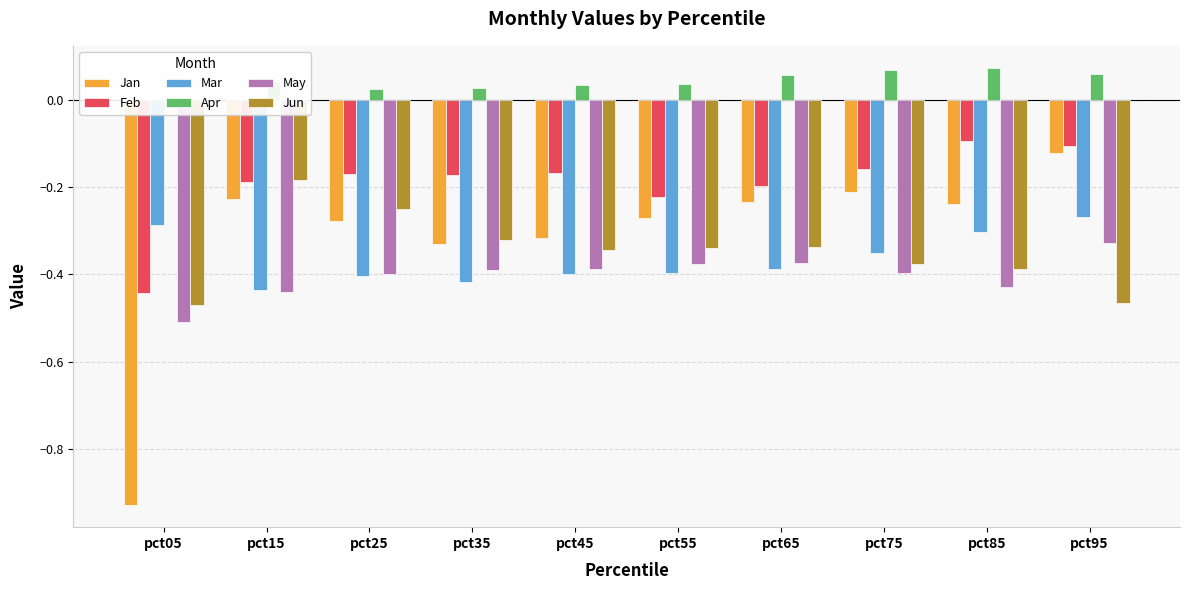

What is the sum of the Feb values at pct05 and pct55?

-0.7